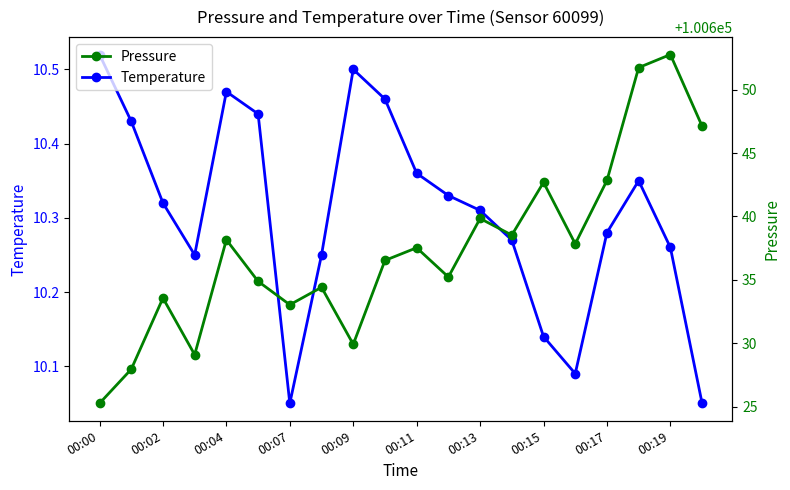

Does the chart have visible grid lines?

No